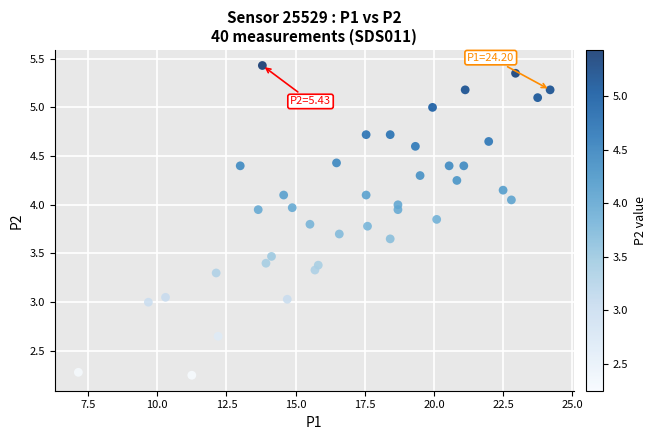

What is the range of X values (max minus min)?

17.0